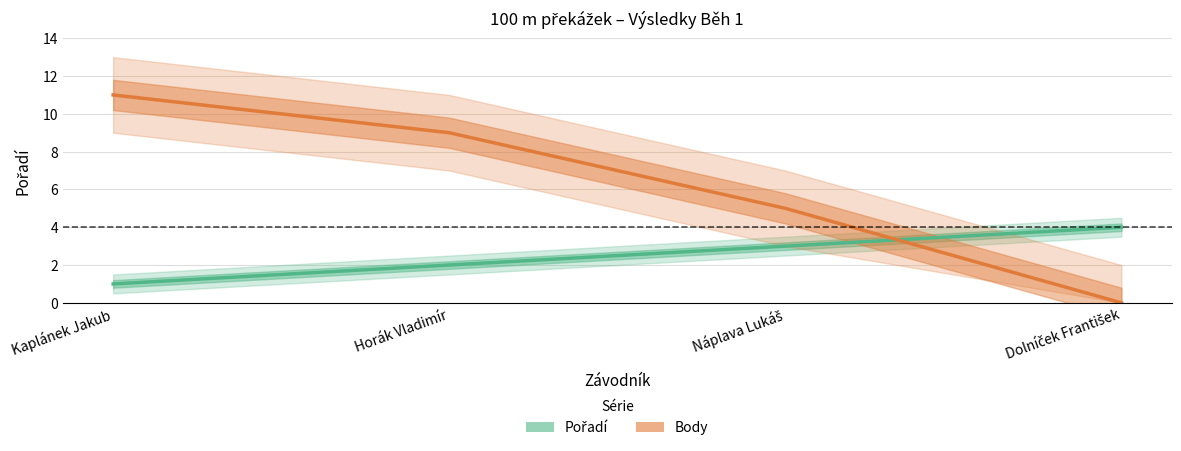

How many lines are shown in the chart?

2